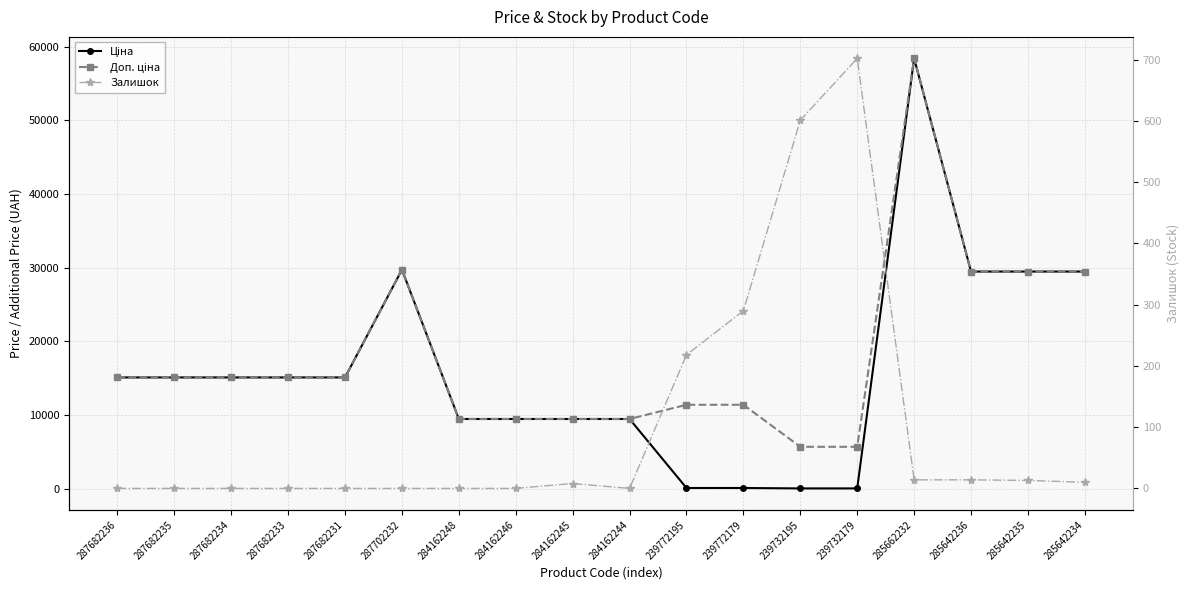

What is the label of the 1st point from the right?

285642234